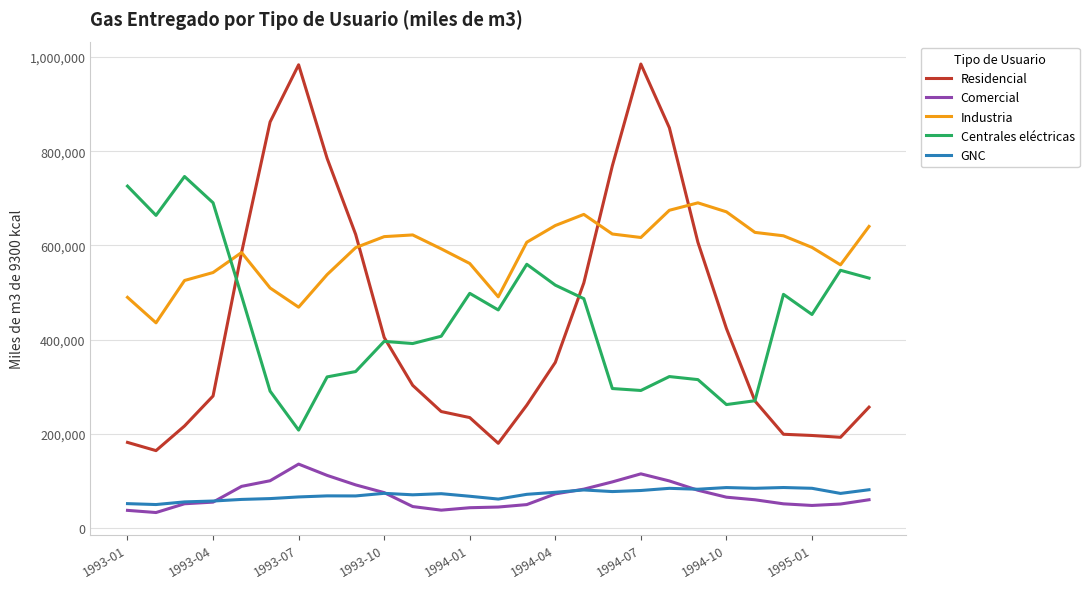

What are all the series names shown in the legend?

Residencial, Comercial, Industria, Centrales eléctricas, GNC